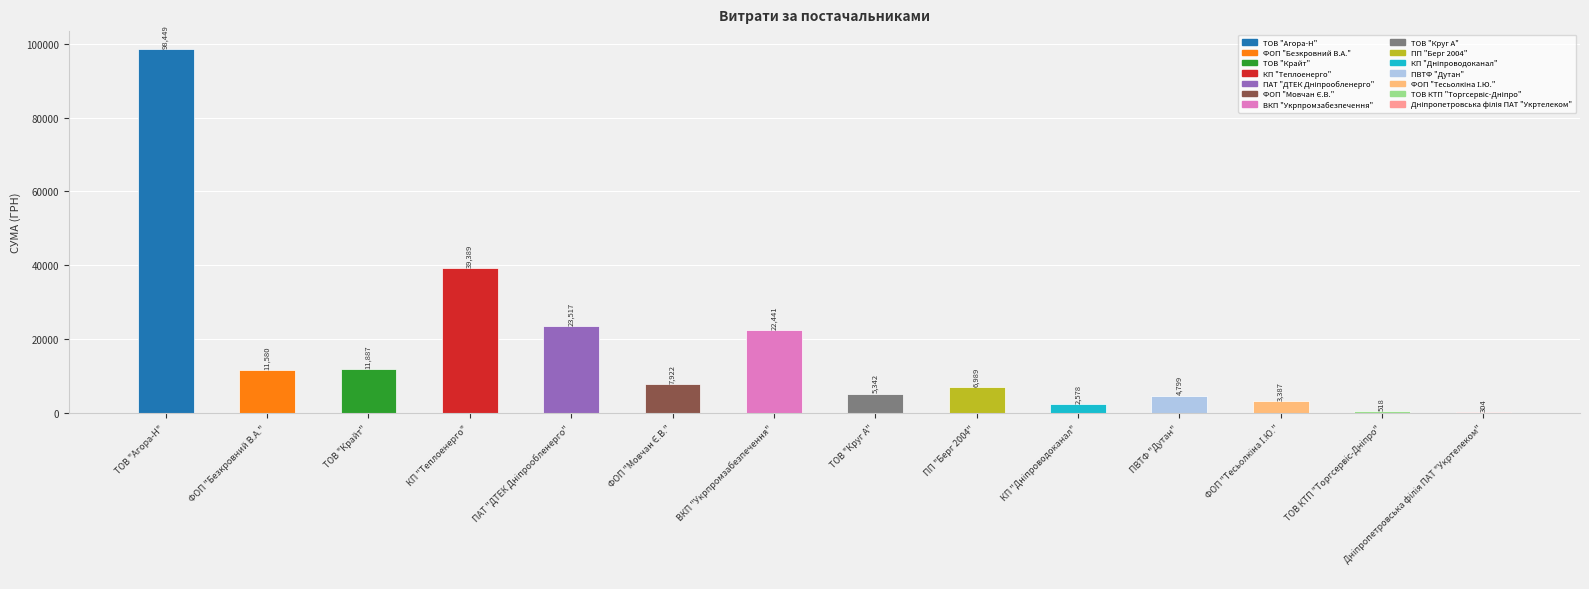

The chart shows a value of 98448.6 at ТОВ "Агора-Н". True or false?

True